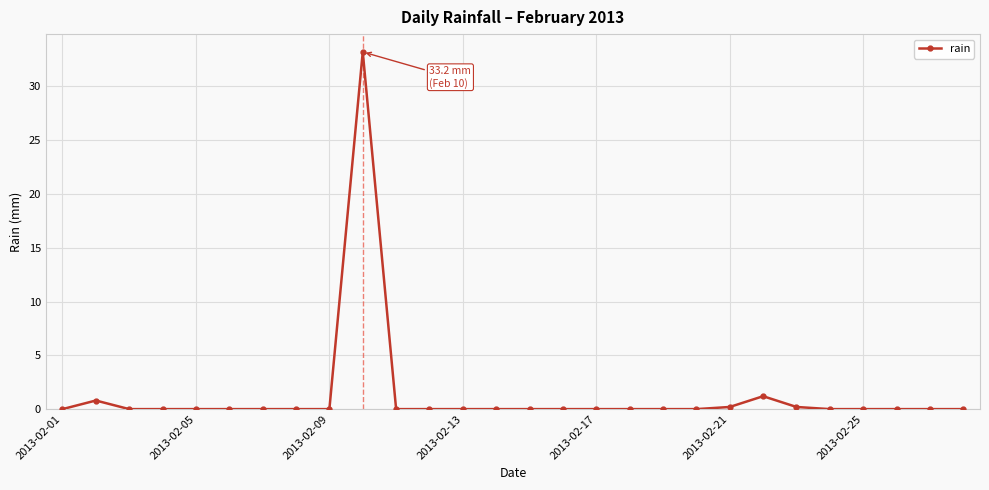

What is the difference between the second highest and second lowest values?

1.2